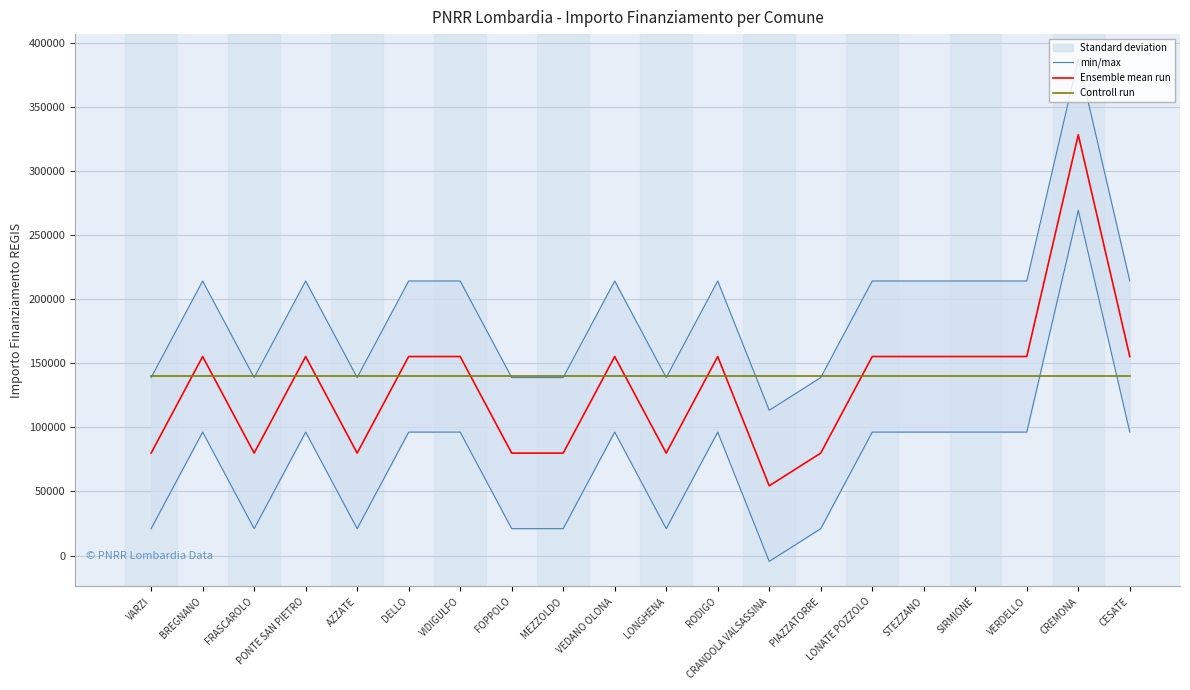

What is the average value of the min/max series?

191393.9